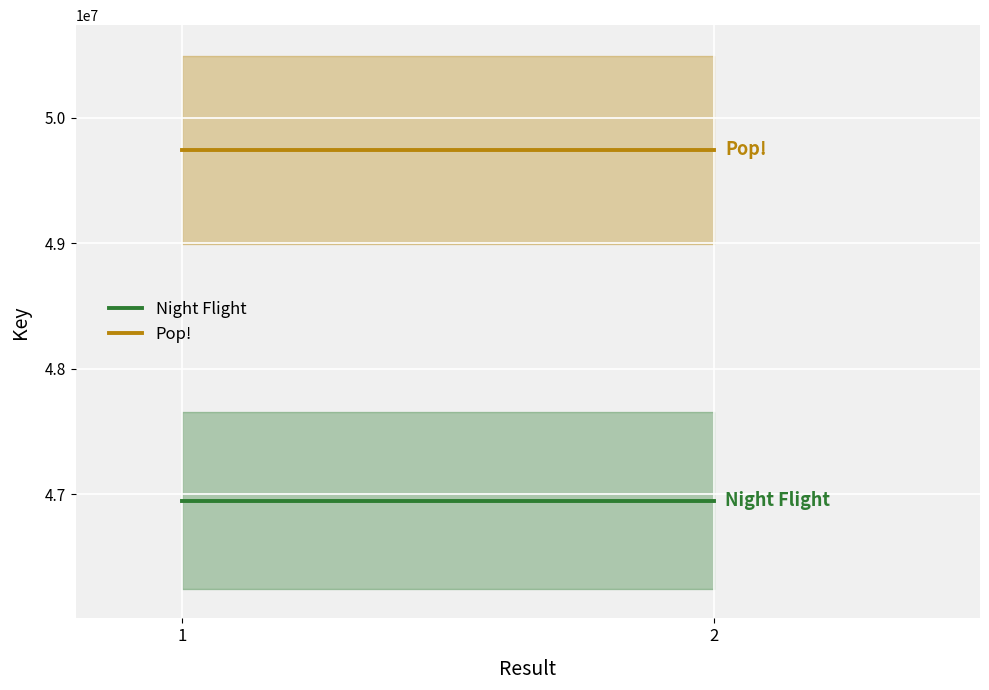

Reading left to right, what are all the values shown in this chart?

Night Flight: 46948518	46948518
Pop!: 49742434	49742434